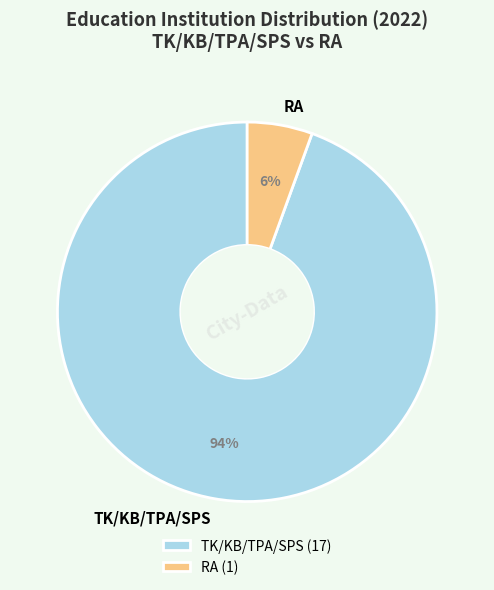

Which category has the smallest portion of the pie?

RA